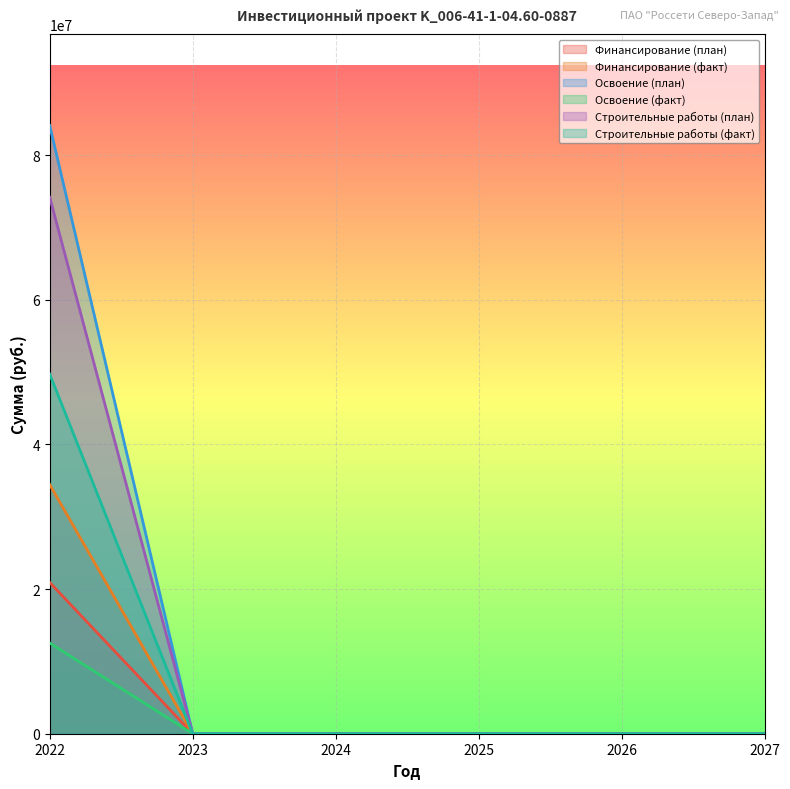

The Строительные работы (факт) series shows 20058154 at 2022. True or false?

False